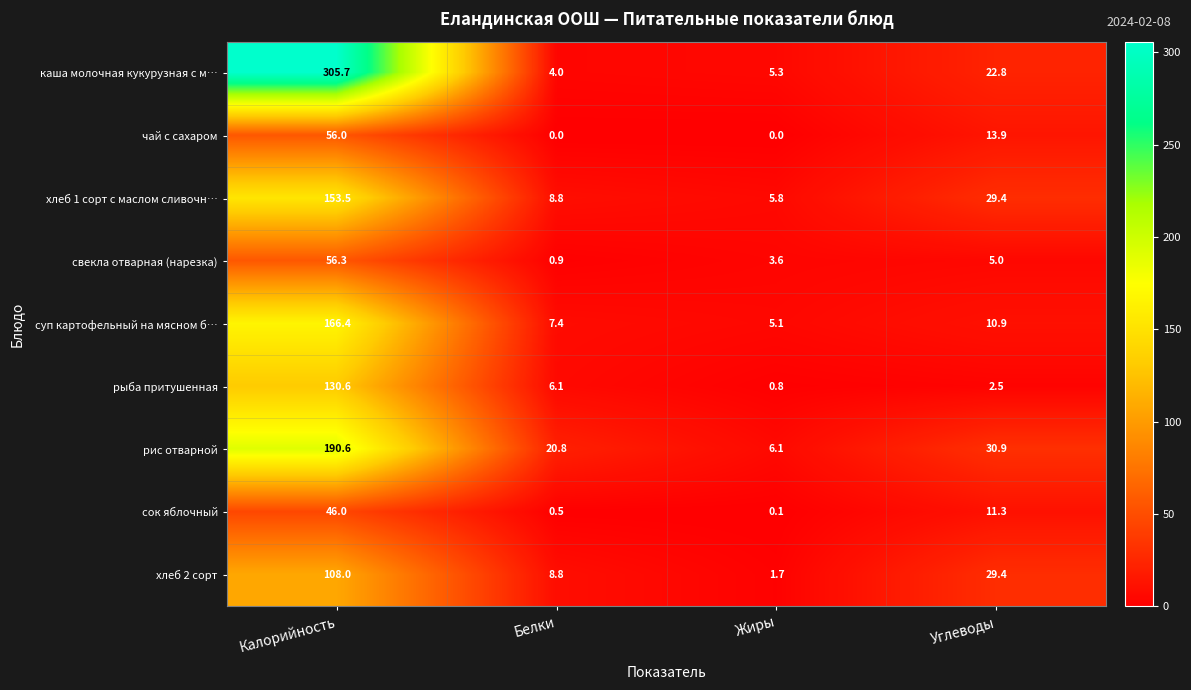

What is the difference between the maximum and minimum values in the рыба притушенная series?

129.8